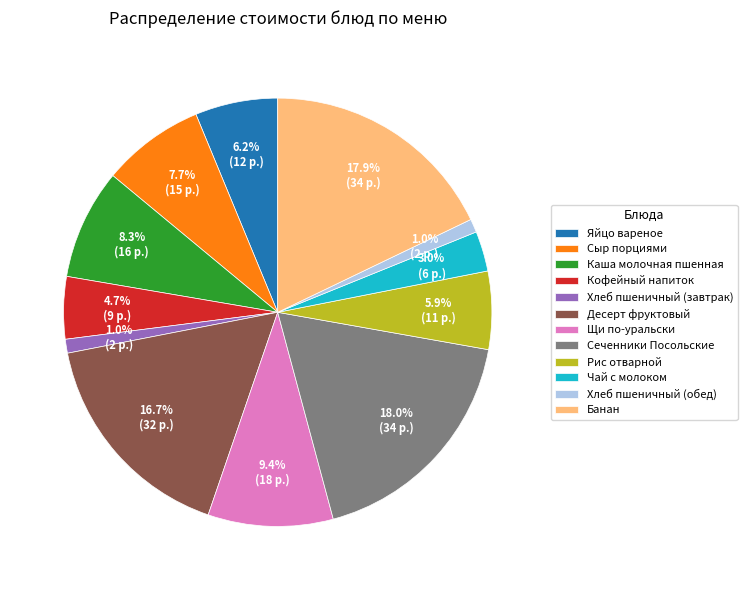

Is the sum of Яйцо вареное and Сыр порциями greater than half?

No